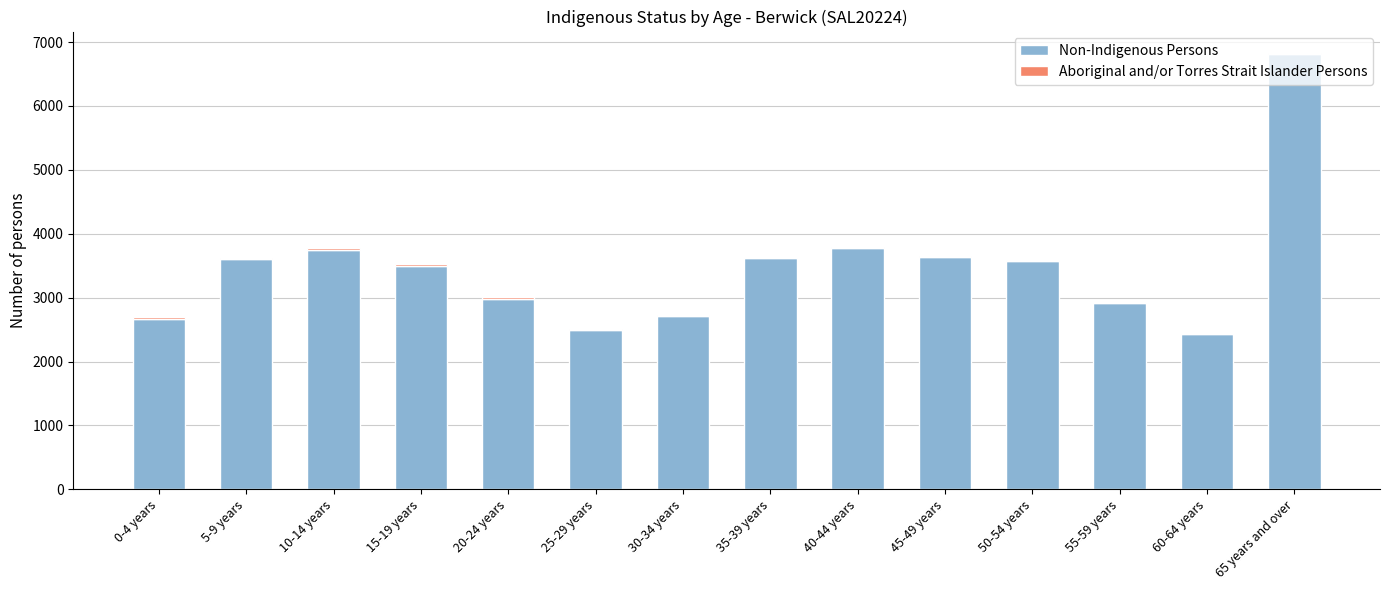

At which category is the sum across all series the highest?

65 years and over